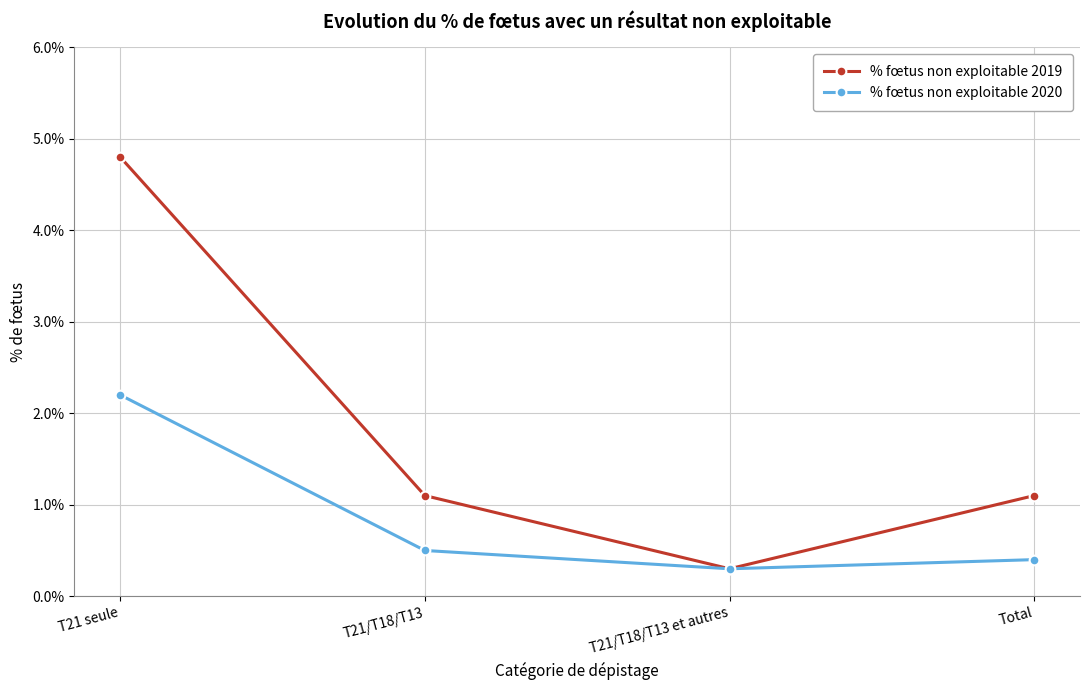

What are all the series names shown in the legend?

% fœtus non exploitable 2019, % fœtus non exploitable 2020